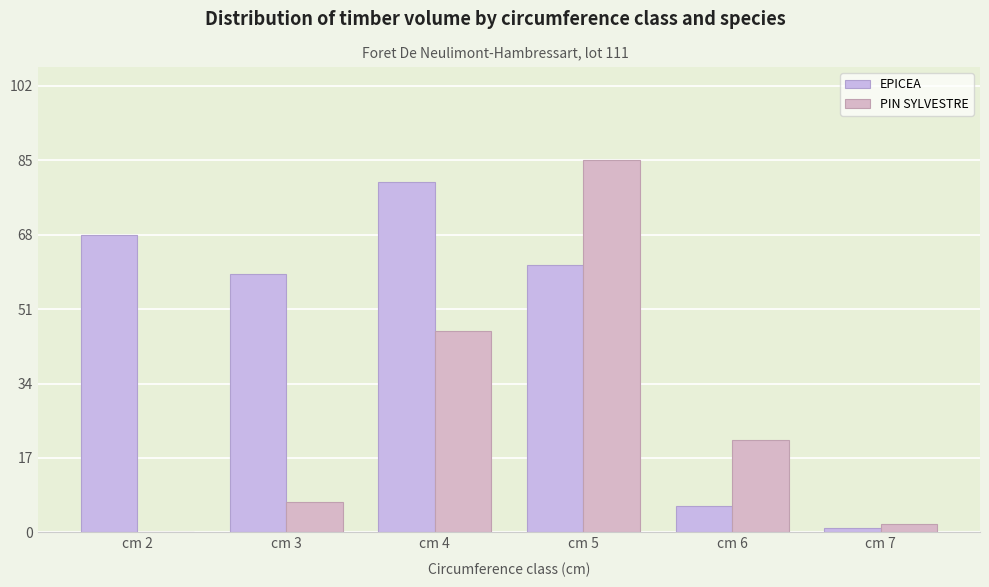

Which series changed the most between cm 2 and cm 4?

PIN SYLVESTRE